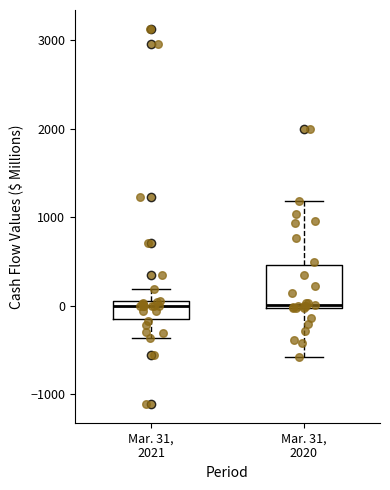

Comparing the boxes themselves (not the whiskers), which one is the tallest?

Mar. 31, 2020